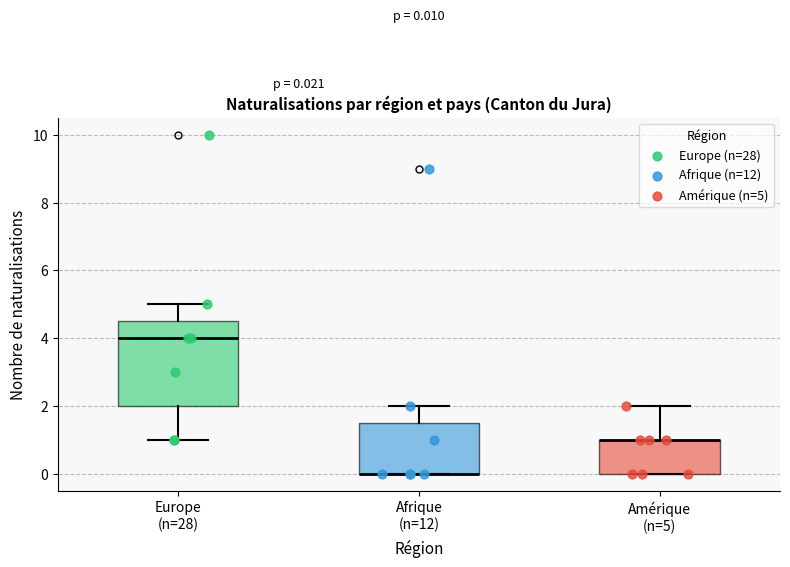

Comparing the boxes themselves (not the whiskers), which one is the tallest?

Europe (n=28)